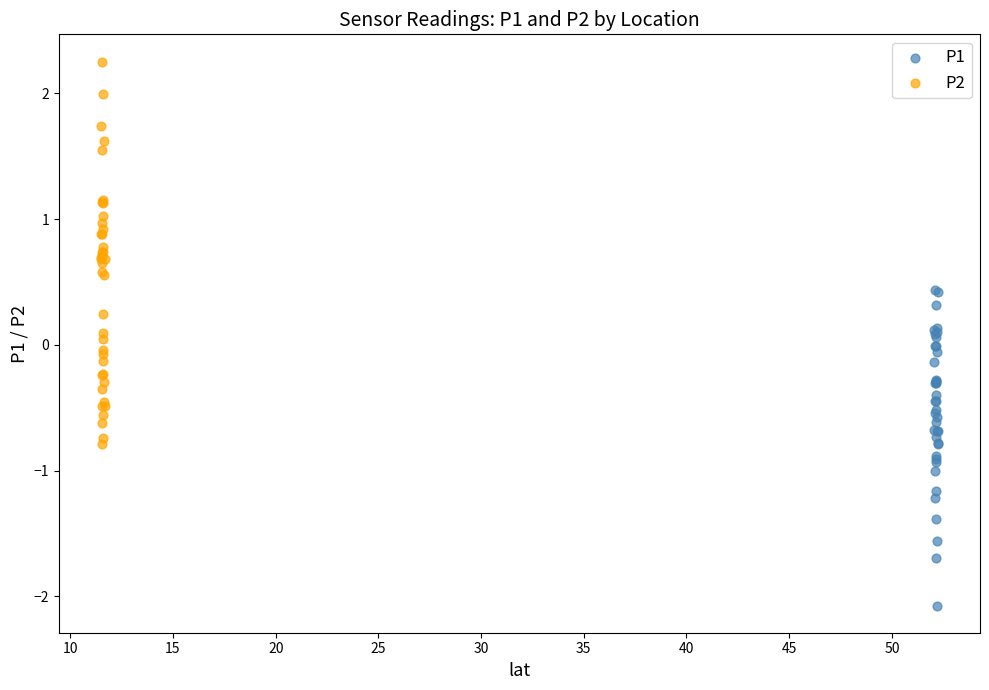

Which series has the largest Y range (max minus min)?

P2